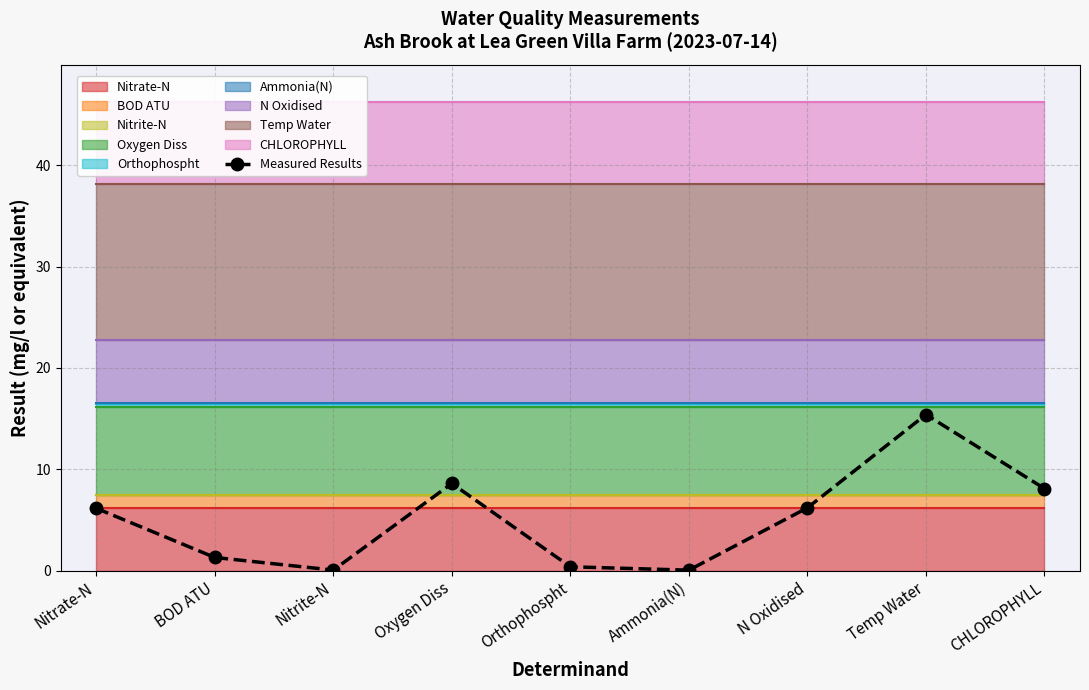

The value at Ammonia(N) is 0.0. True or false?

False